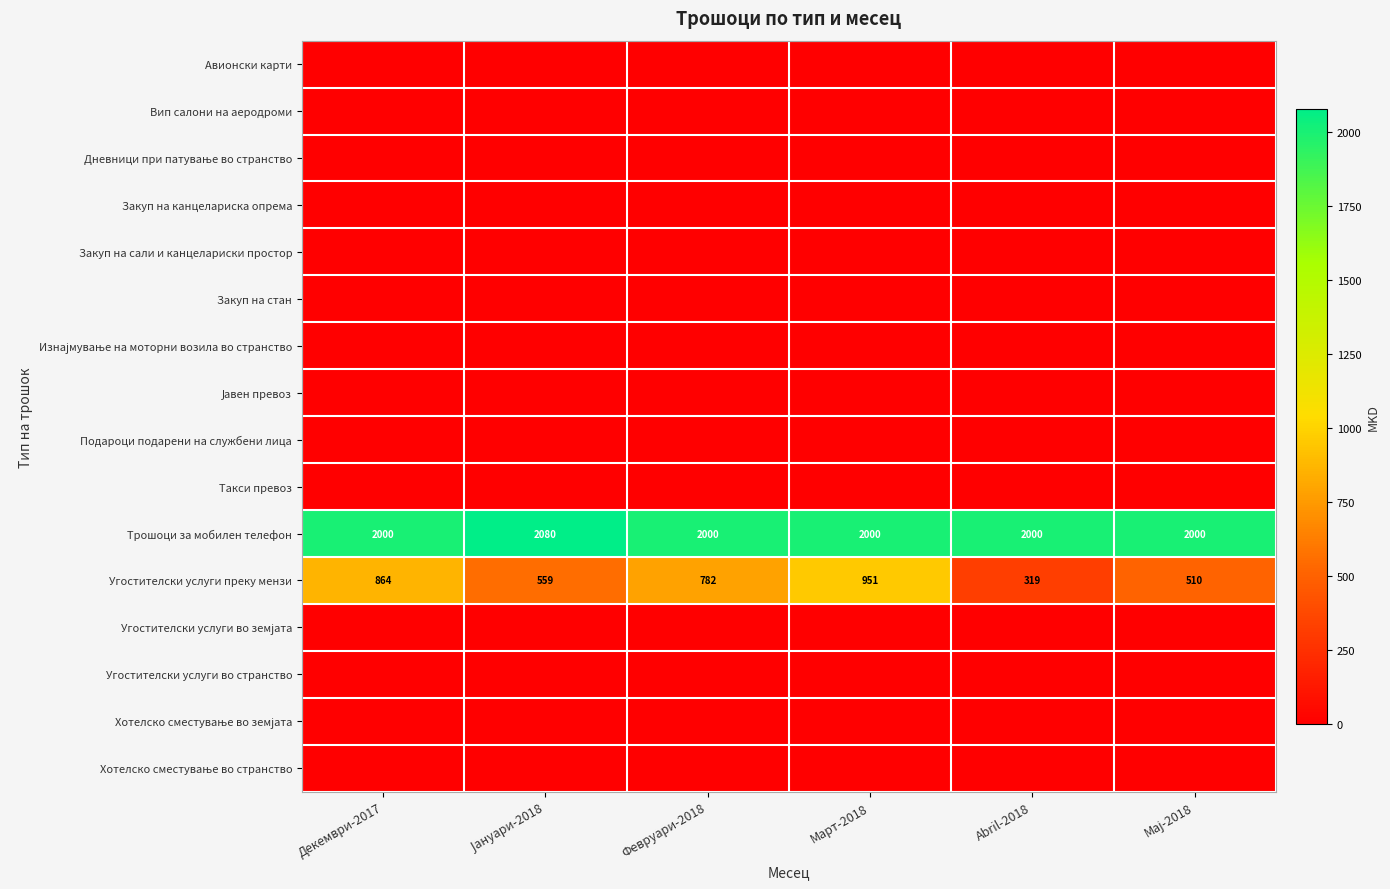

The value of Угостителски услуги преку мензи at Март-2018 is 1276. True or false?

False